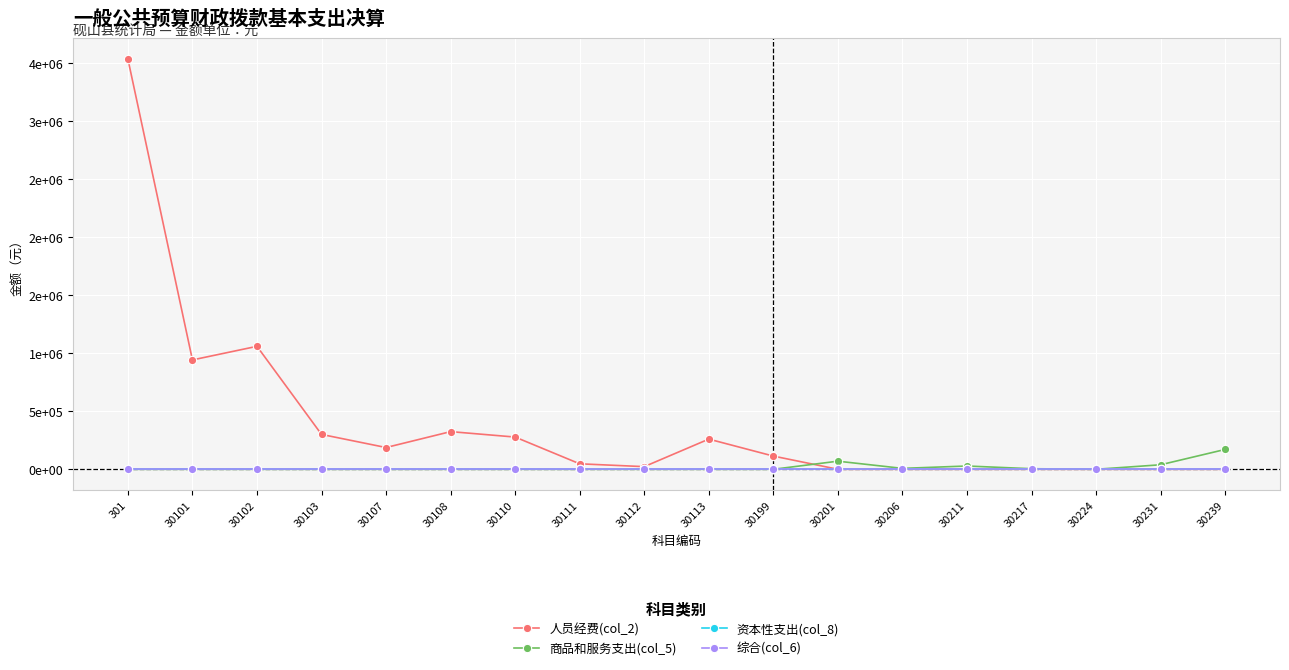

Does the chart have visible grid lines?

Yes